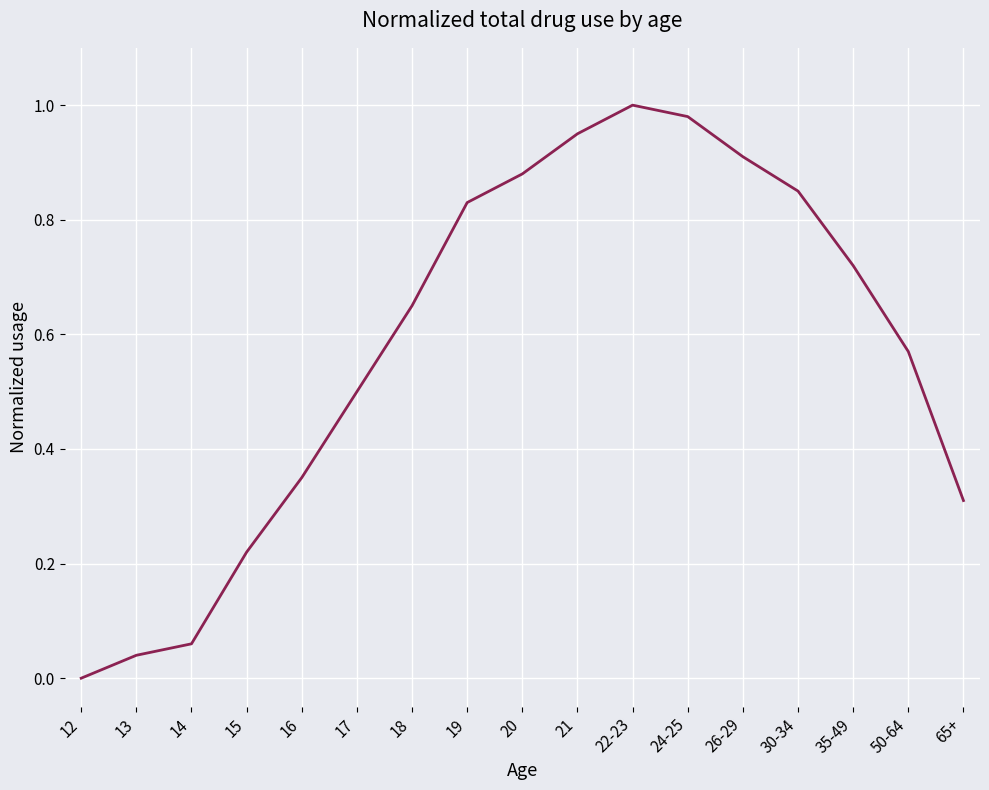

Count the number of data series in this chart.

1